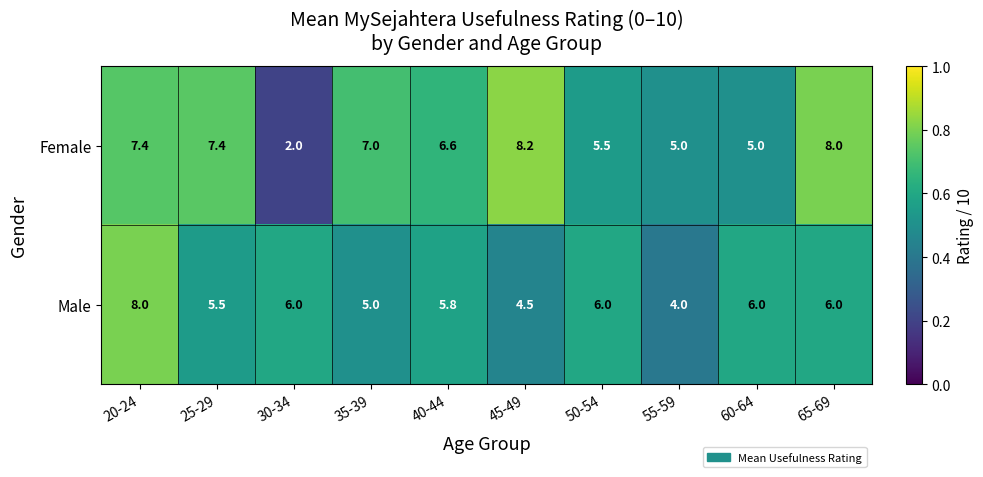

The value of Male at 60-64 is 6.0. True or false?

True